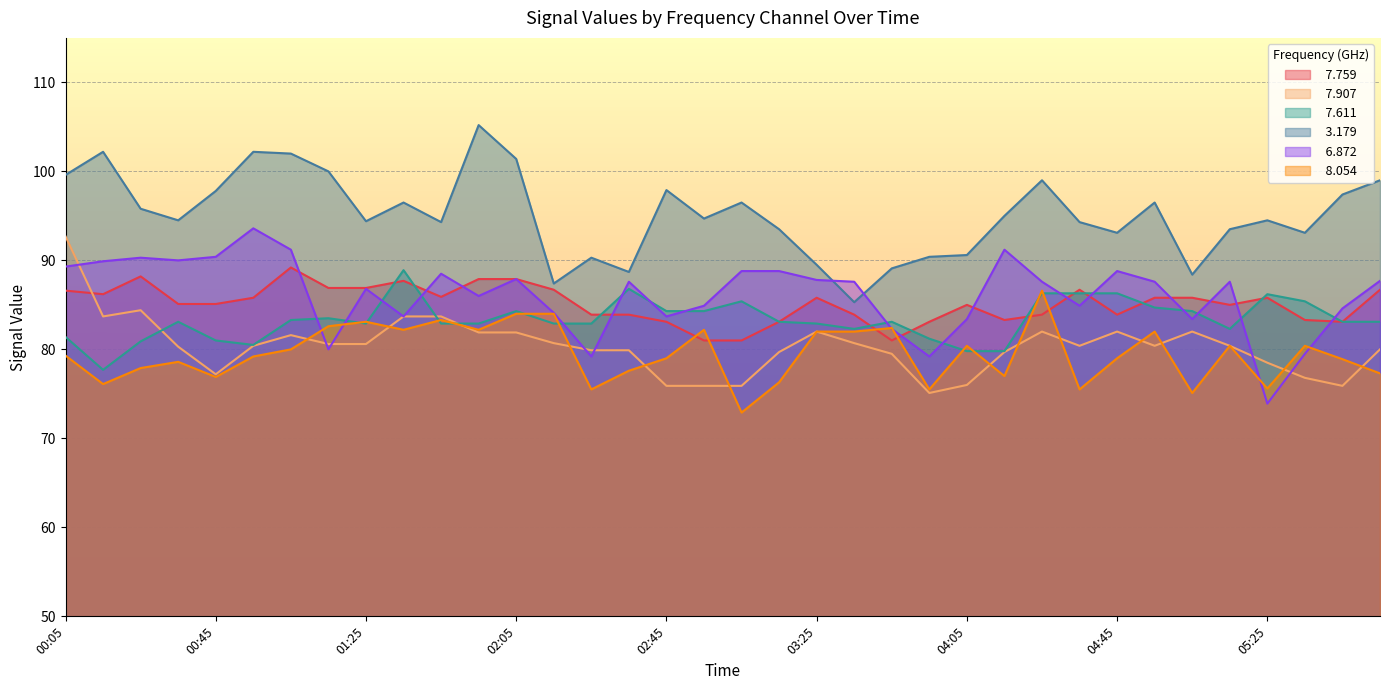

What is the label of the 11th point from the right?

04:15